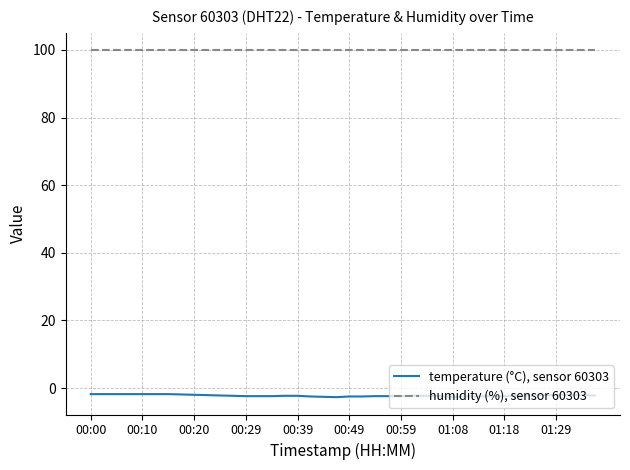

True or false: humidity (%), sensor 60303 and temperature (°C), sensor 60303 cross at least once.

False